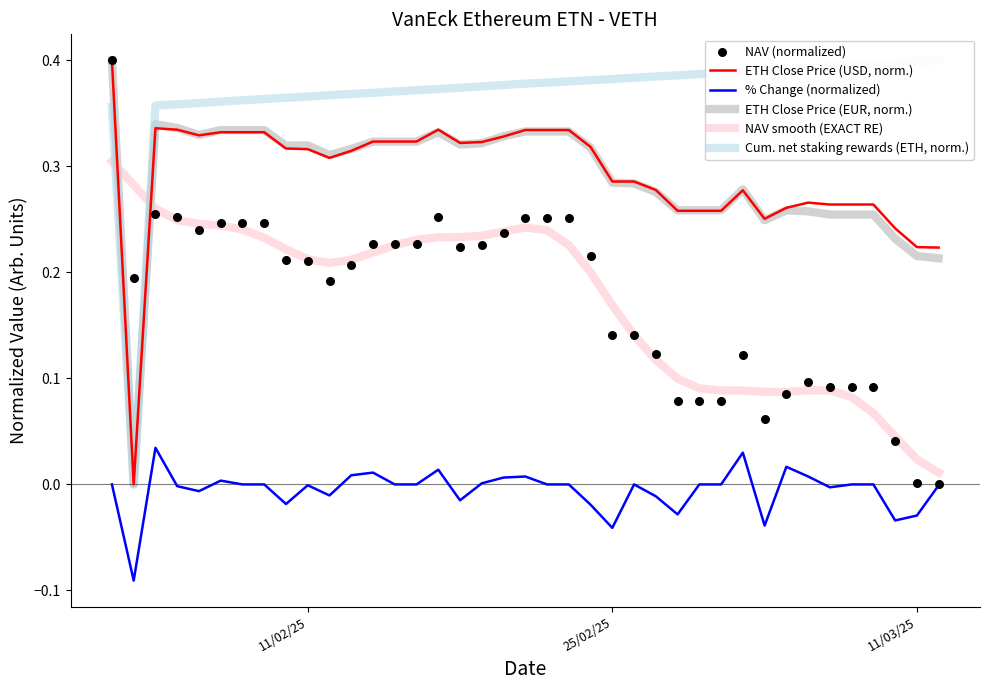

Which series has the largest total across all categories?

Cum. net staking rewards (ETH, norm.)